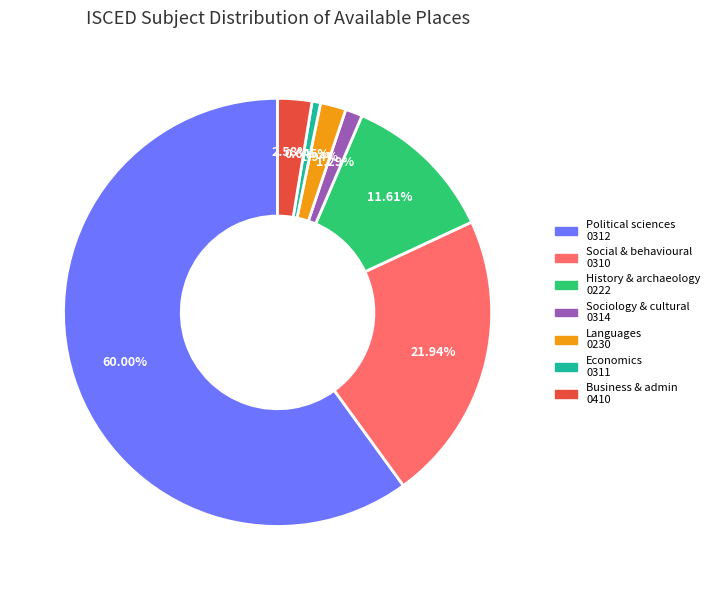

Does any single category account for the majority?

Yes